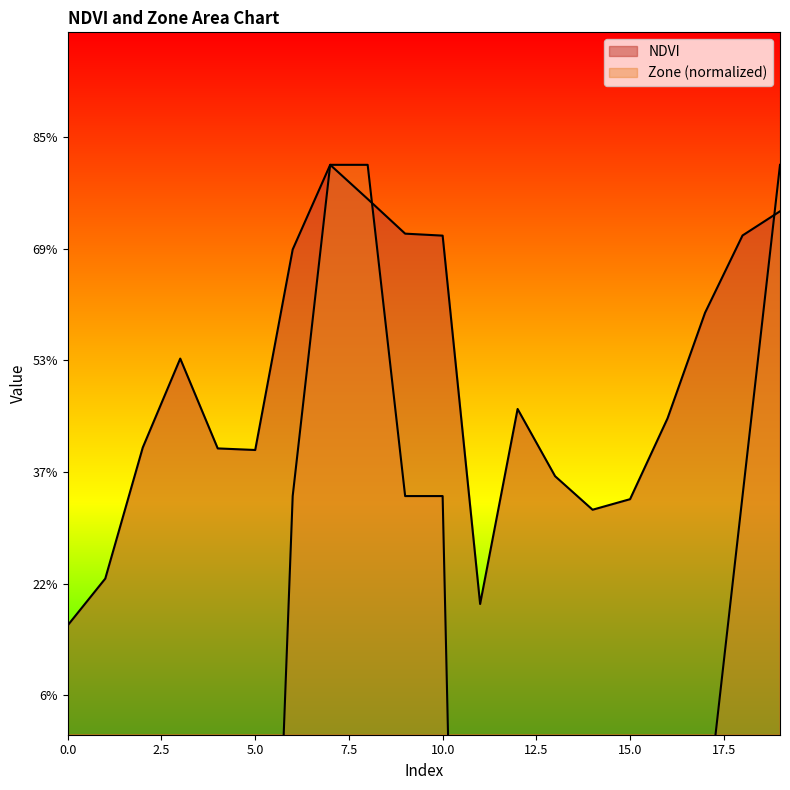

At which category does NDVI reach its first local peak?

3